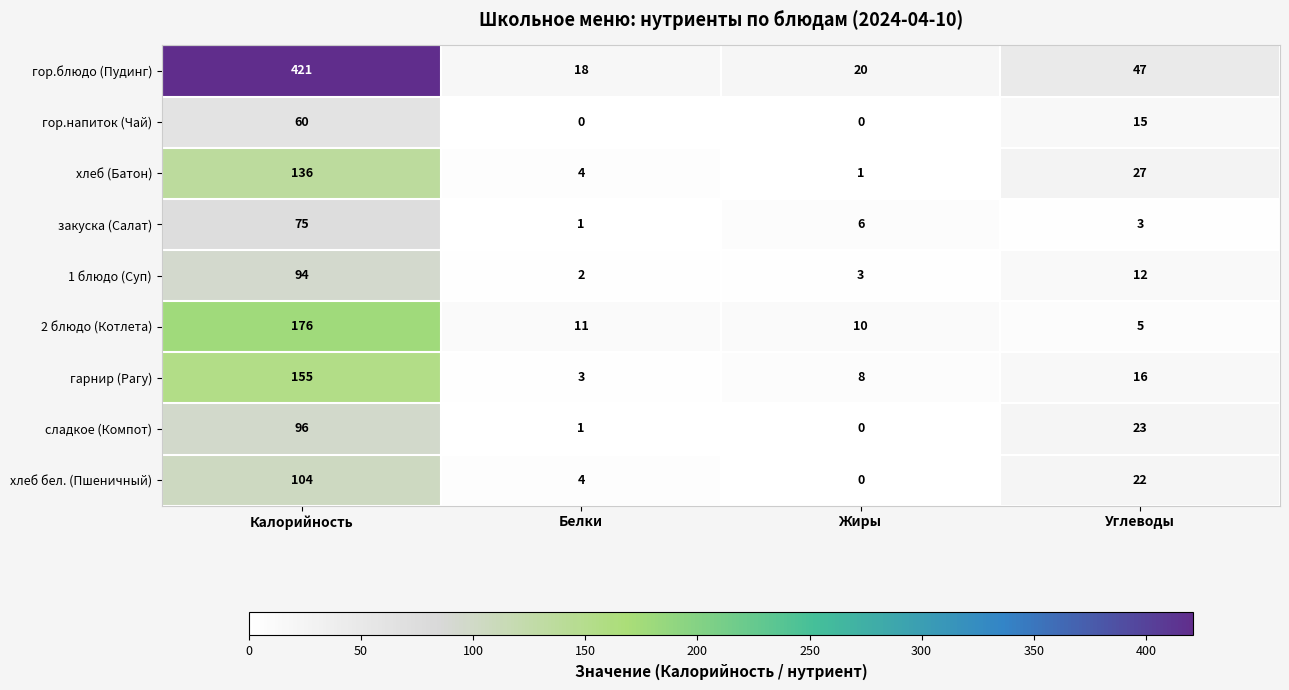

Which series has the widest spread of values?

гор.блюдо (Пудинг)